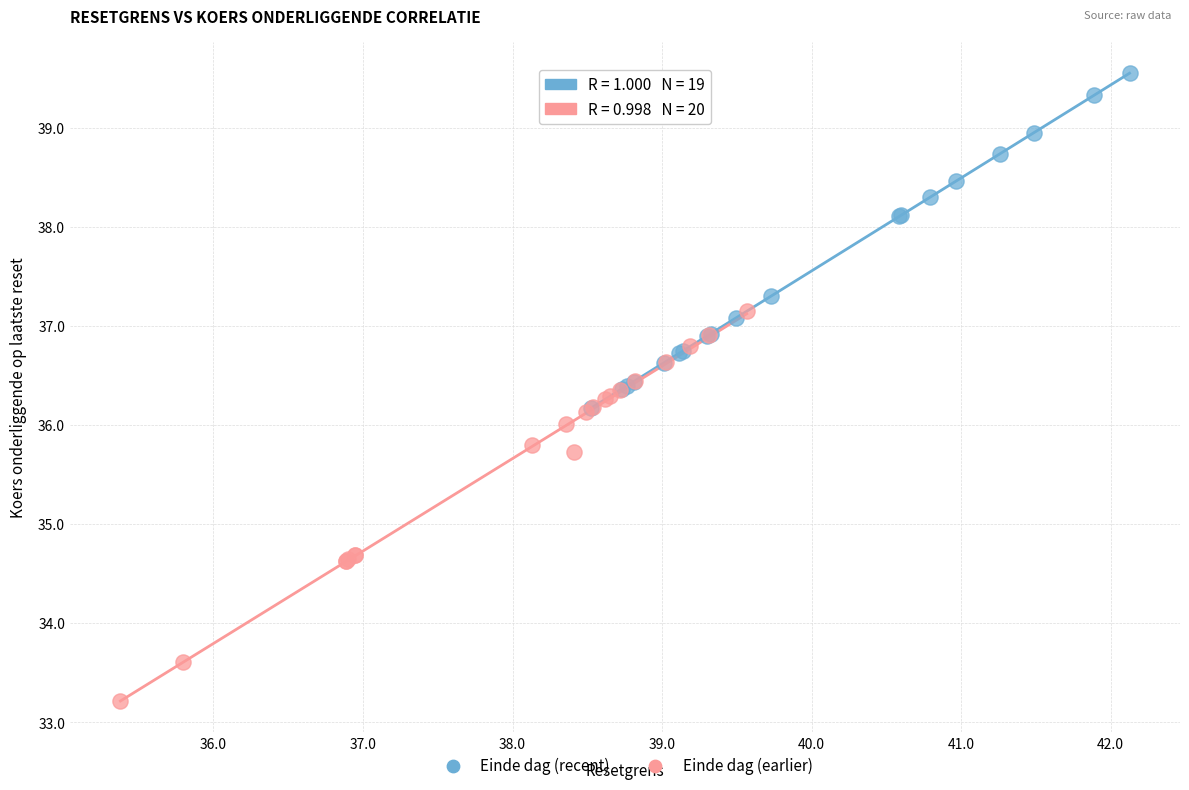

Which series contains the lowest Y value?

Einde dag (earlier)